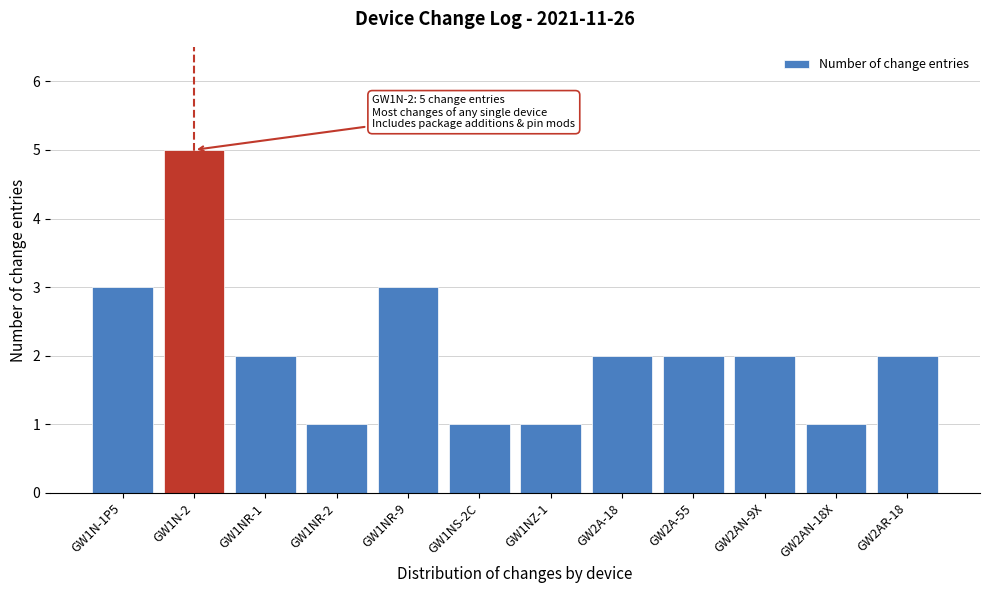

Reading left to right, transcribe all the data shown in this chart.

GW1N-1P5=3	GW1N-2=5	GW1NR-1=2	GW1NR-2=1	GW1NR-9=3	GW1NS-2C=1	GW1NZ-1=1	GW2A-18=2	GW2A-55=2	GW2AN-9X=2	GW2AN-18X=1	GW2AR-18=2